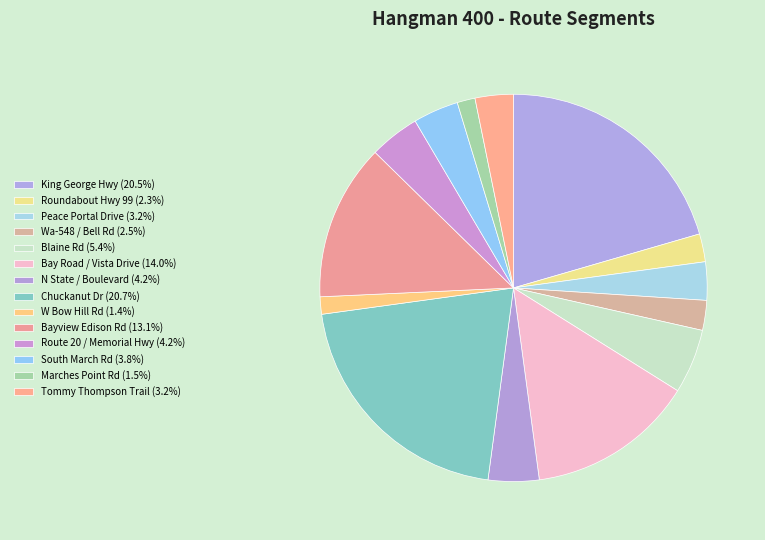

How many segments does this pie chart have?

14